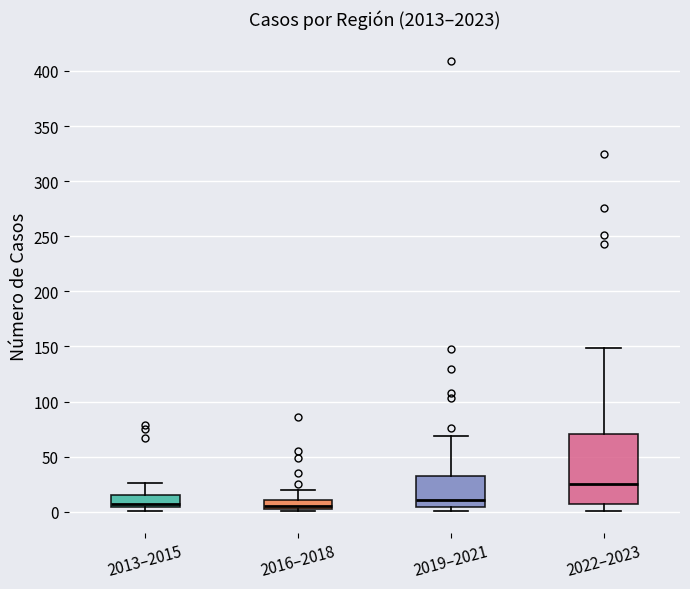

Reading left to right, transcribe this box plot: for each box, give where its median line is, the range the box spans, and where its two whiskers end, as read against the y-axis. The values are not printed on the chart, so give them approximately, as read against the axis.

2013–2015: median 5 (just above the box's lower edge), box 5 to 15, whiskers 0 to 25
2016–2018: median 5 (just above the box's lower edge), box 5 to 10, whiskers 0 to 20
2019–2021: median 10, box 5 to 30, whiskers 0 to 70
2022–2023: median 25, box 10 to 70, whiskers 0 to 150